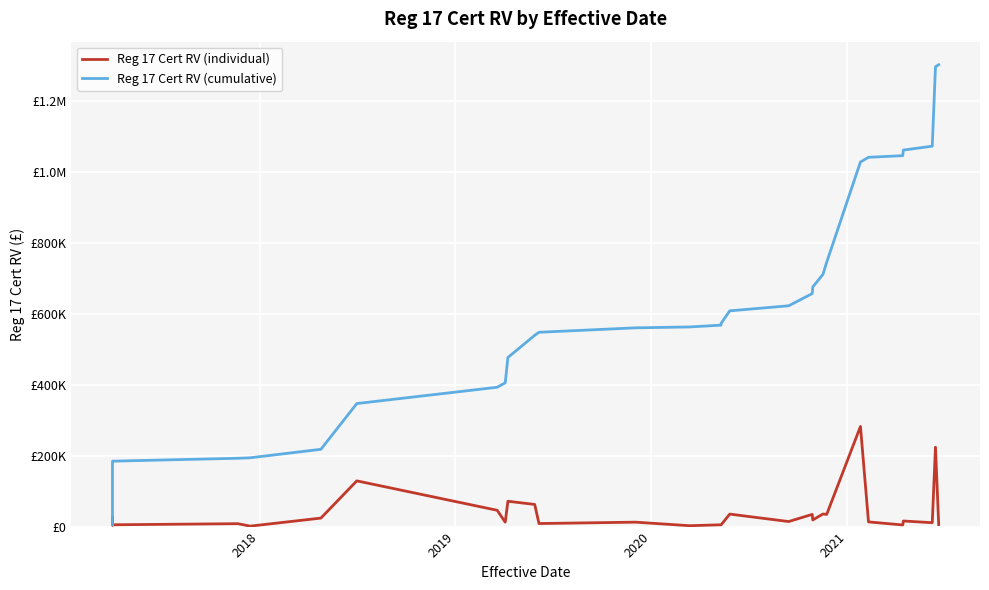

Count the number of categories in the chart.

40